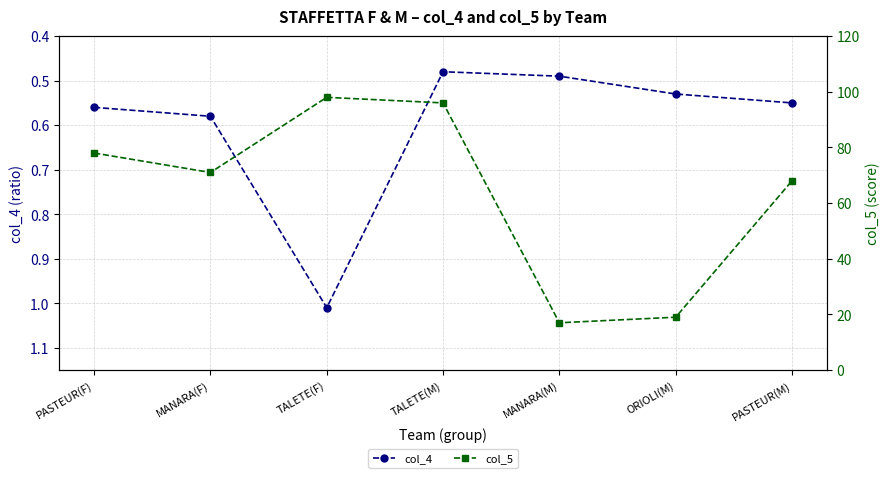

Reading left to right, list all the values displayed in this chart.

col_4: PASTEUR(F)=0.6	MANARA(F)=0.6	TALETE(F)=1.0	TALETE(M)=0.5	MANARA(M)=0.5	ORIOLI(M)=0.5	PASTEUR(M)=0.6
col_5: PASTEUR(F)=78.0	MANARA(F)=71.0	TALETE(F)=98.0	TALETE(M)=96.0	MANARA(M)=17.0	ORIOLI(M)=19.0	PASTEUR(M)=68.0